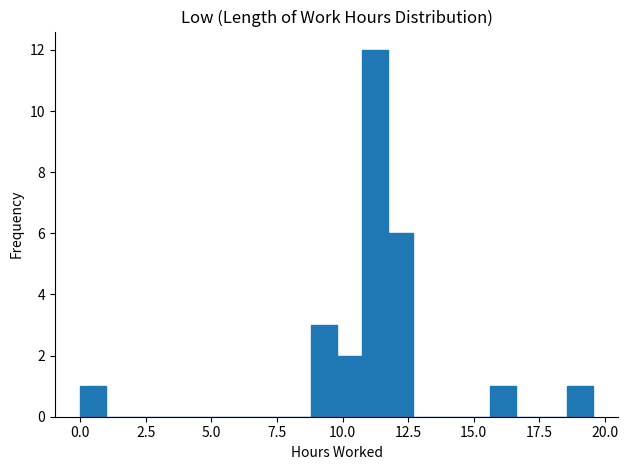

Read against the x-axis, roughly where is the centre of the tallest bar?

11.0